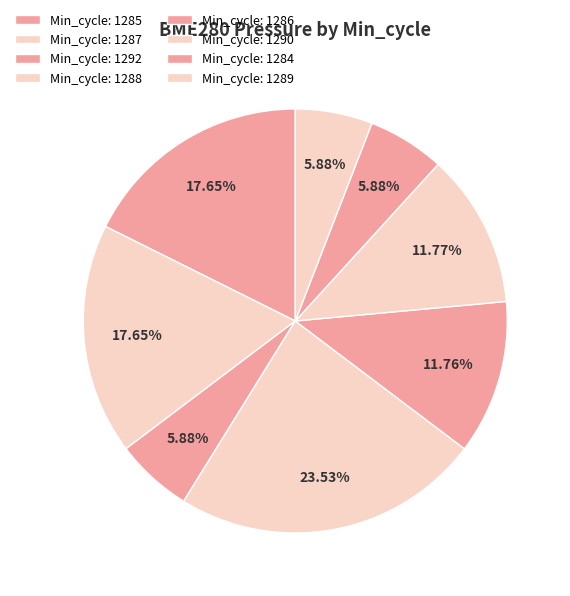

To the nearest percent, what is the average slice percentage?

12%